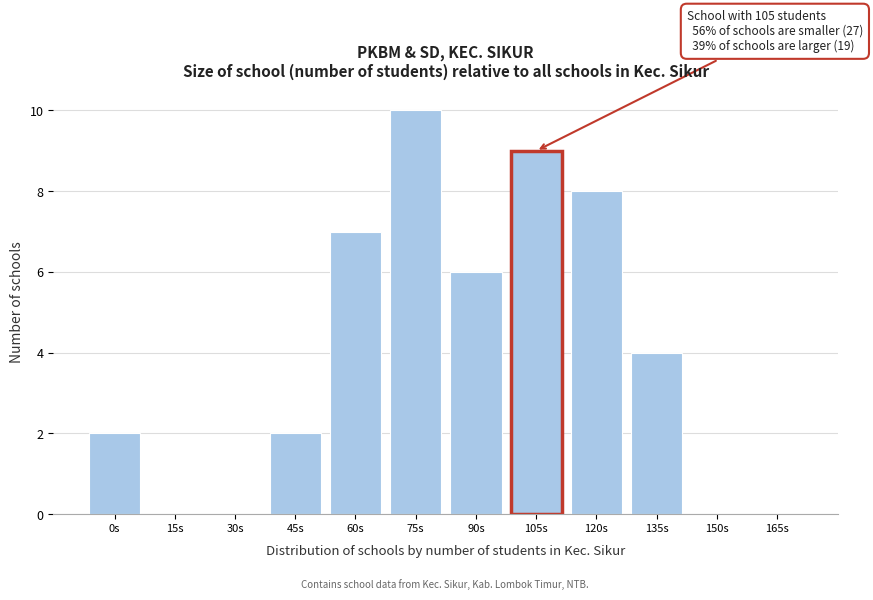

Reading left to right, list all the values displayed in this chart.

0s=2	15s=0	30s=0	45s=2	60s=7	75s=10	90s=6	105s=9	120s=8	135s=4	150s=0	165s=0